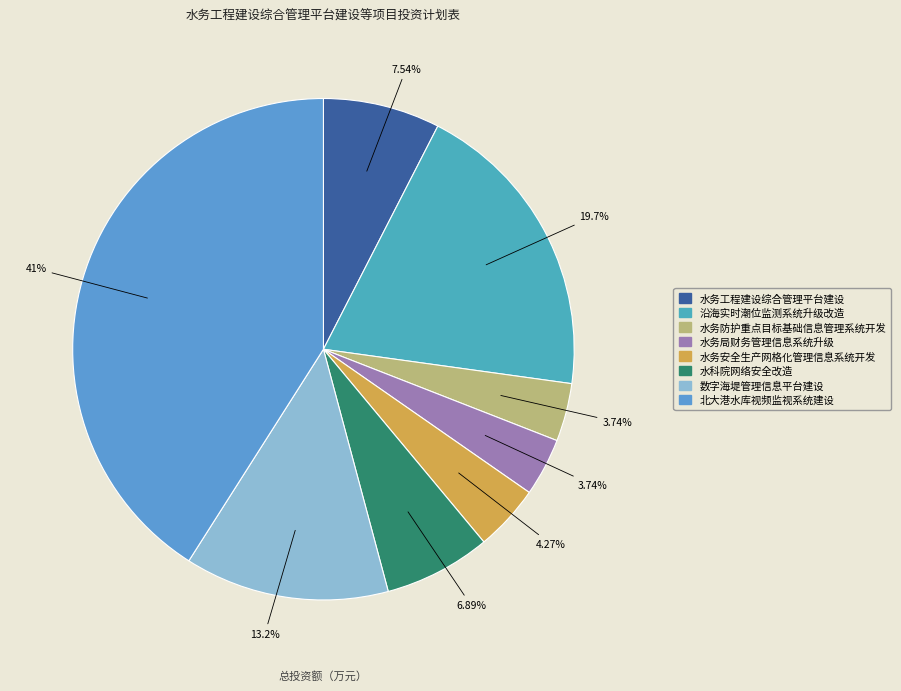

What portion of the pie excludes 数字海堤管理信息平台建设?

86.8%